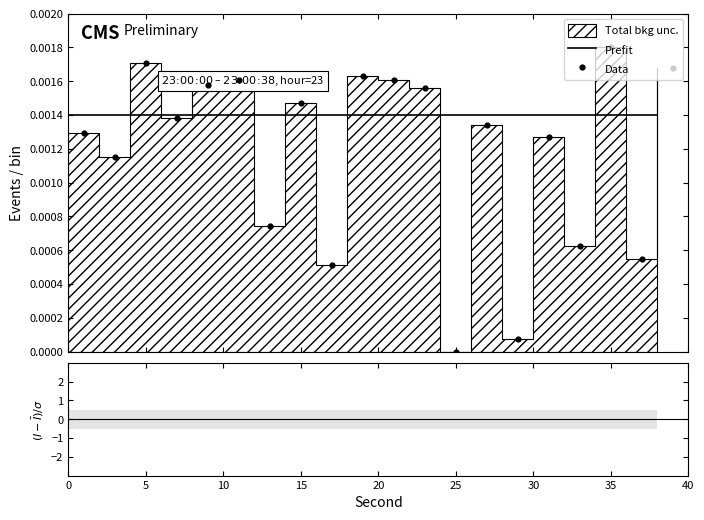

Is the value of Prefit at 17 greater than the value of Data at 19?

No